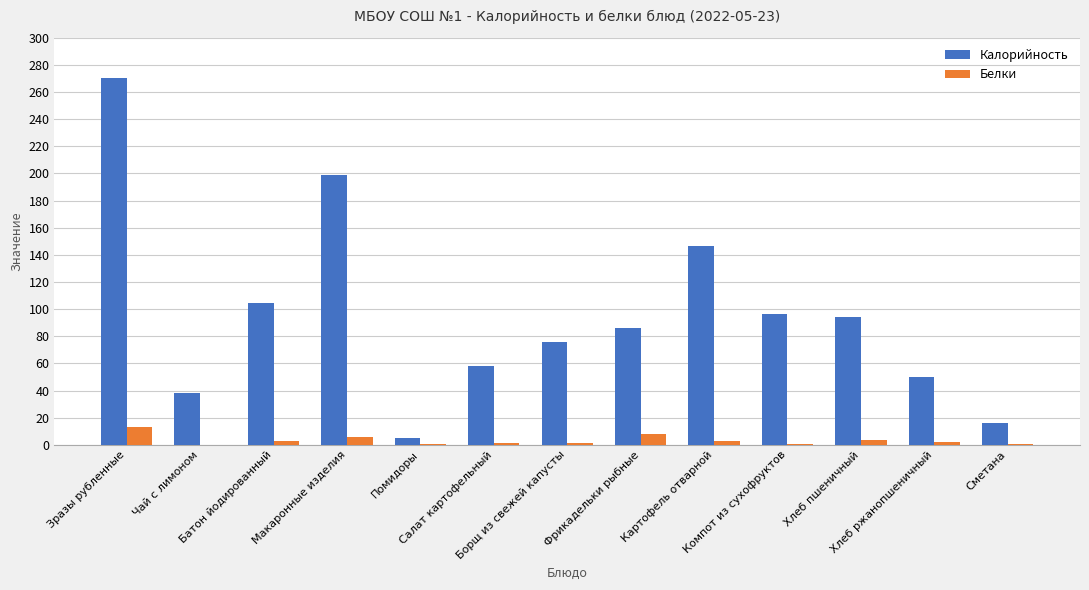

What are all the series names shown in the legend?

Калорийность, Белки